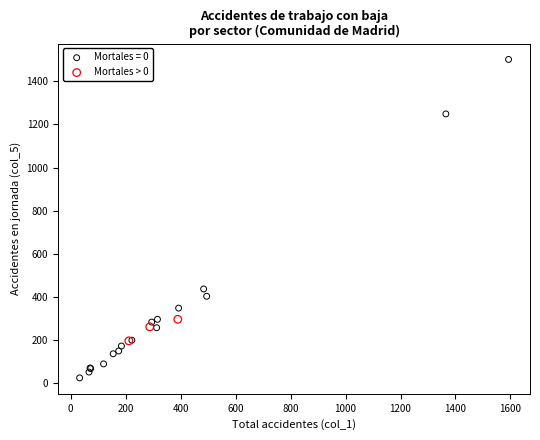

Which series has the widest spread of Y values?

Mortales = 0